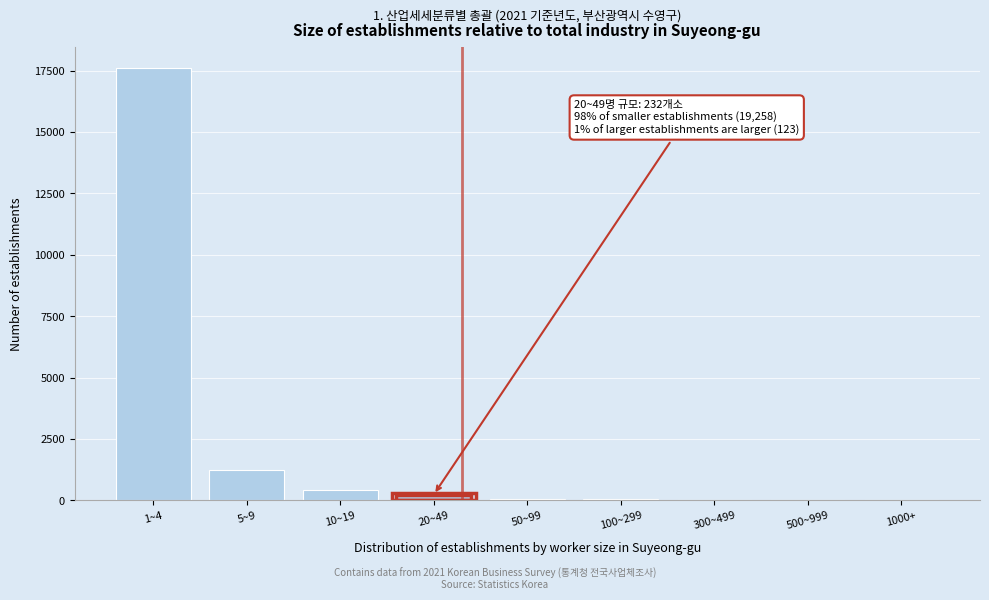

At which label is the value closest to 8795?

5~9